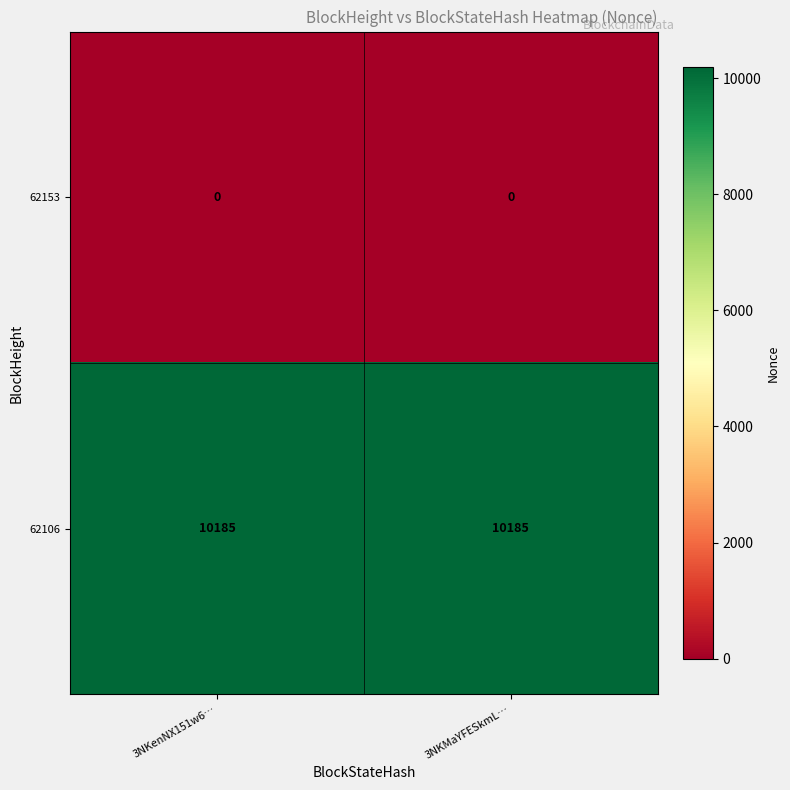

What is the total value across all series at 3NKMaYFESkmL…?

10185